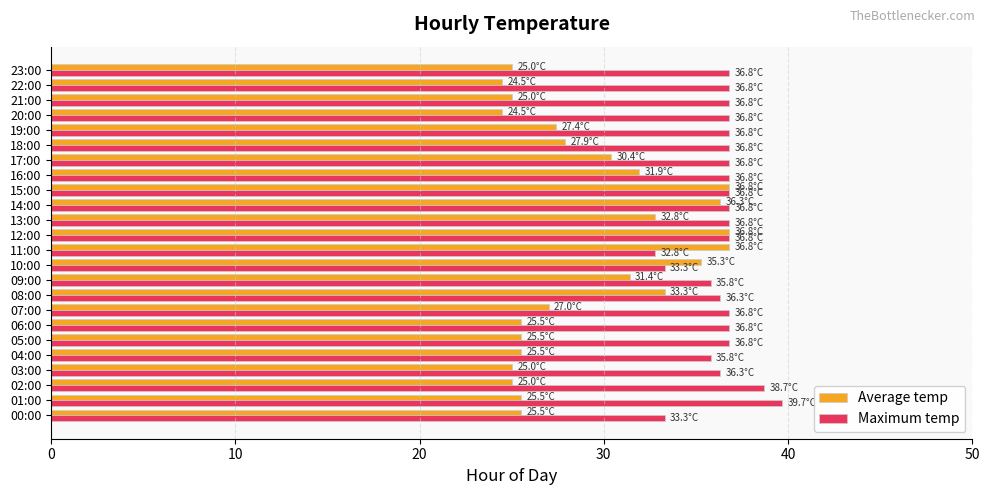

Rank the series by their maximum value, from highest to lowest.

Maximum temp, Average temp